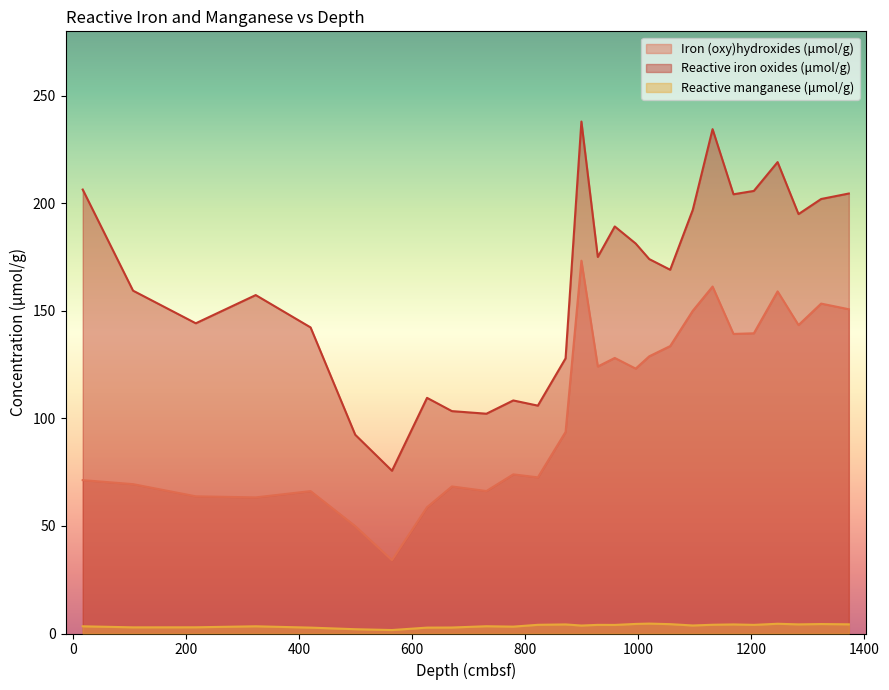

What is the total value across all series at 1056.5?

307.1